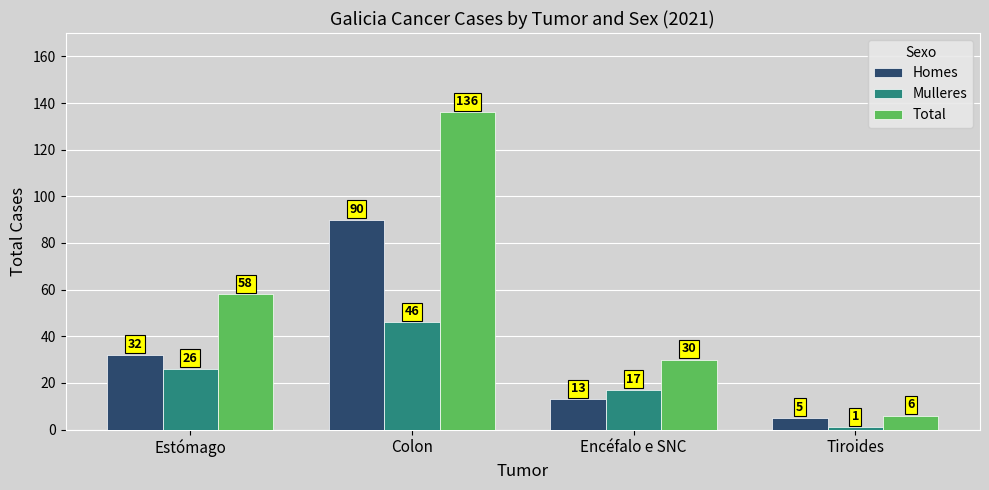

True or false: Mulleres has a value of 1 at Tiroides.

True